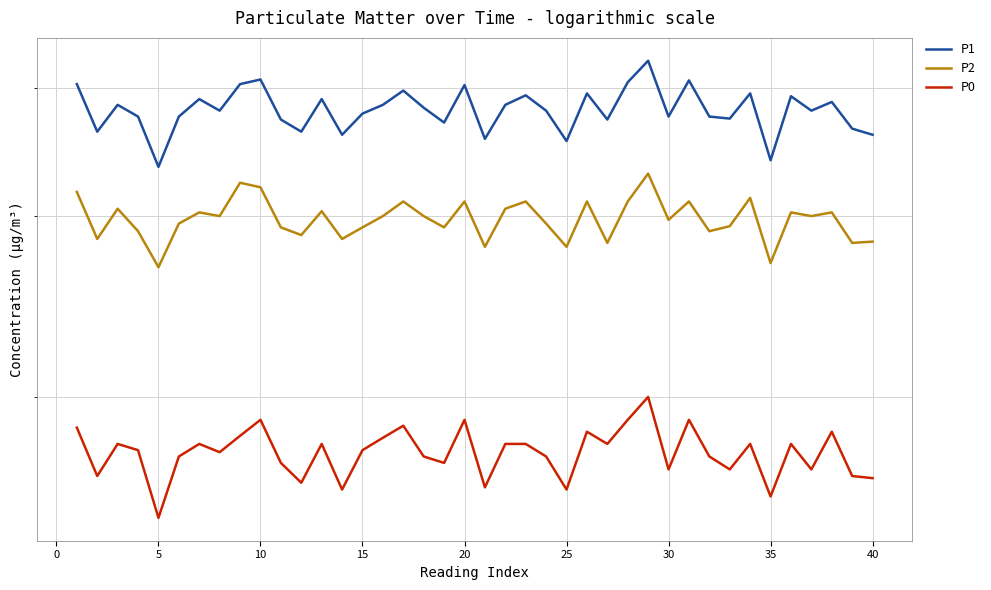

True or false: P2 has a value of 43.8 at 20.

False